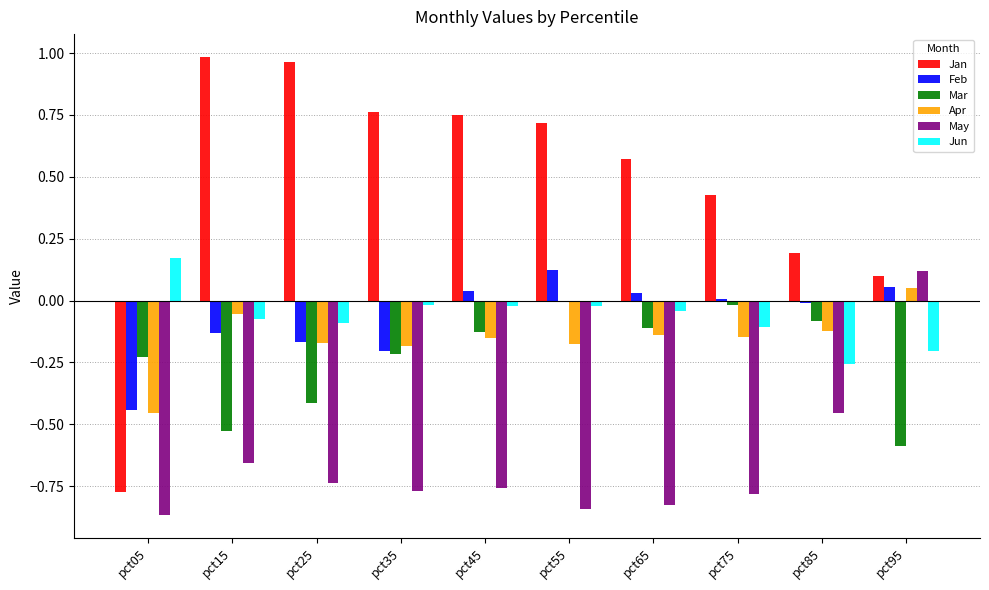

Which series has the largest total across all categories?

Jan